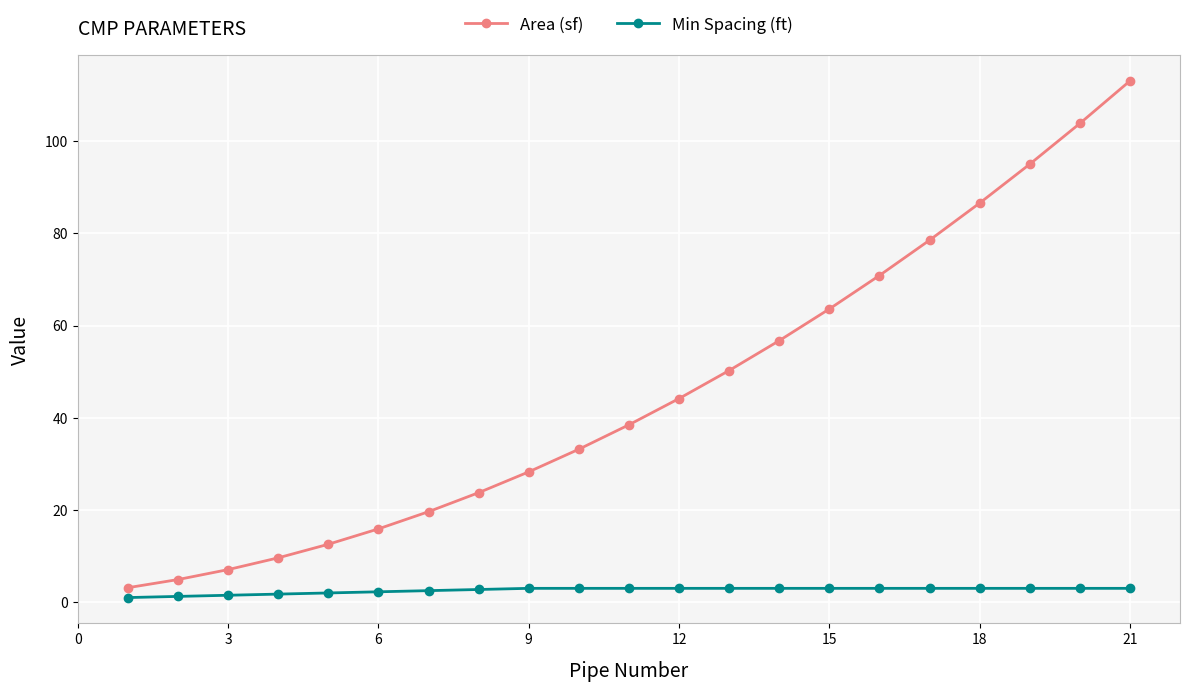

Which series has the widest spread of values?

Area (sf)